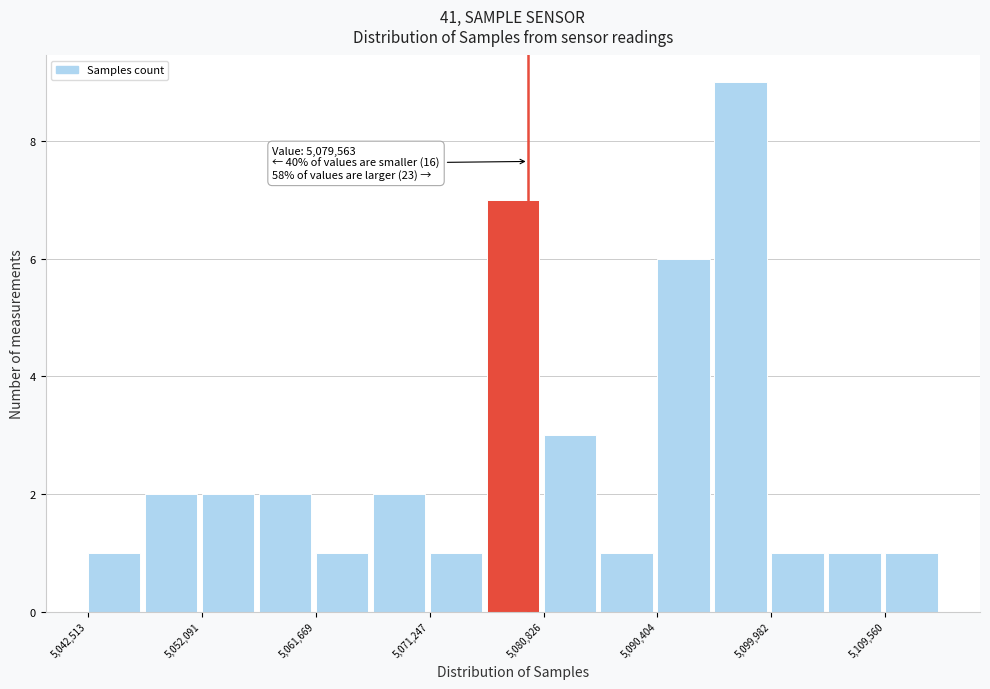

Which range on the x-axis has the tallest bar?

5095000 to 5100000